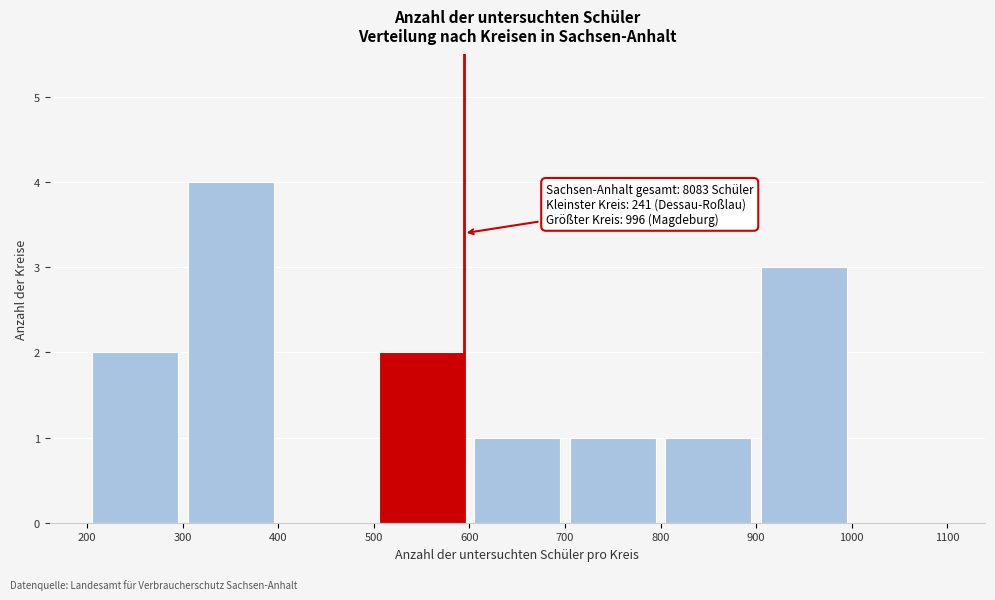

Which range on the x-axis has the tallest bar?

300 to 400